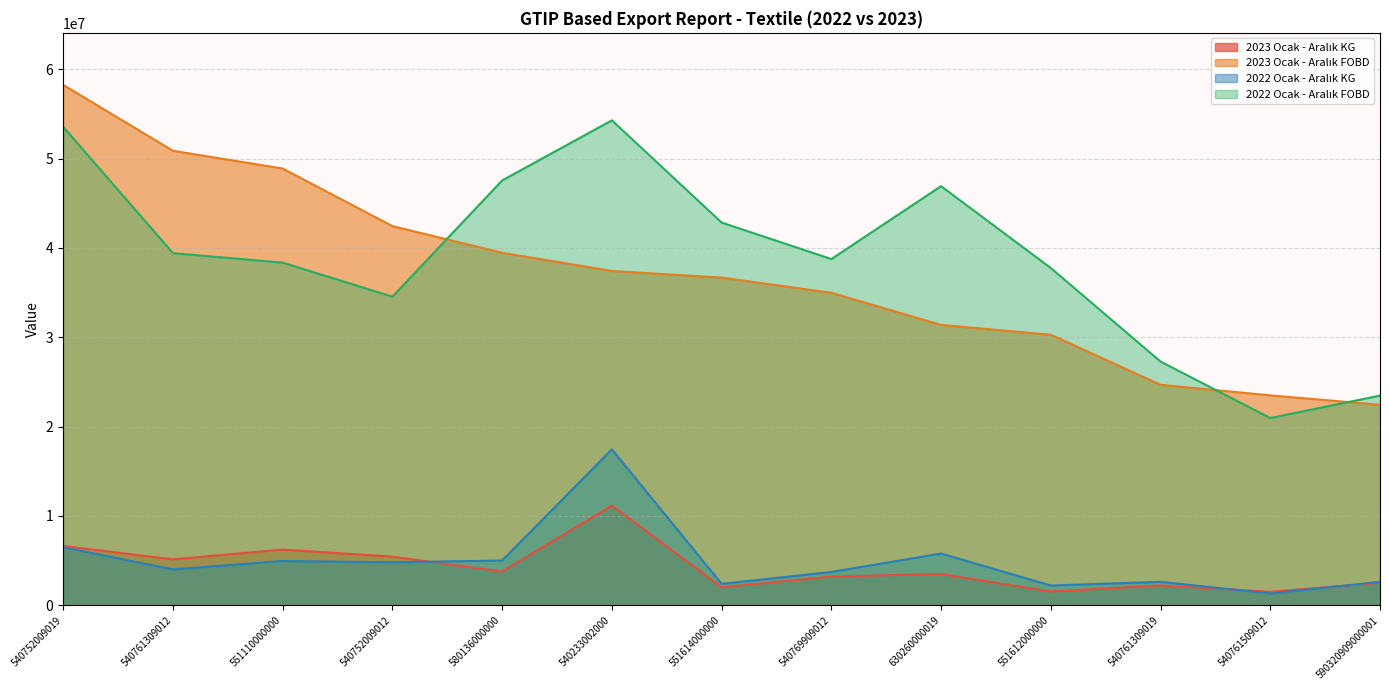

Which category has the lowest value in the 2023 Ocak - Aralık FOBD series?

590320909000001